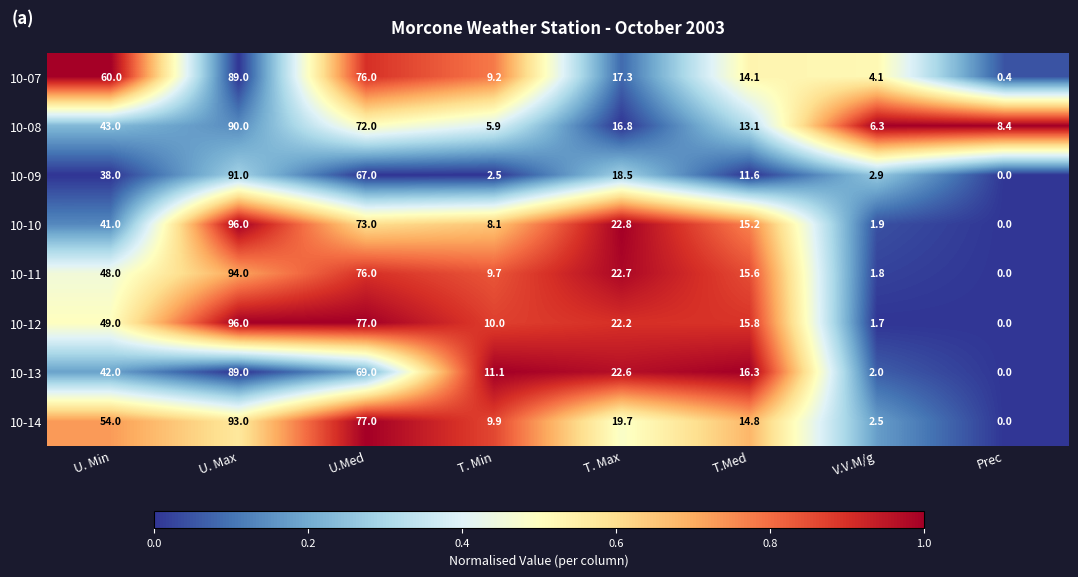

Is the value of 10-14 at T.Med greater than the value of 10-10 at U. Min?

No